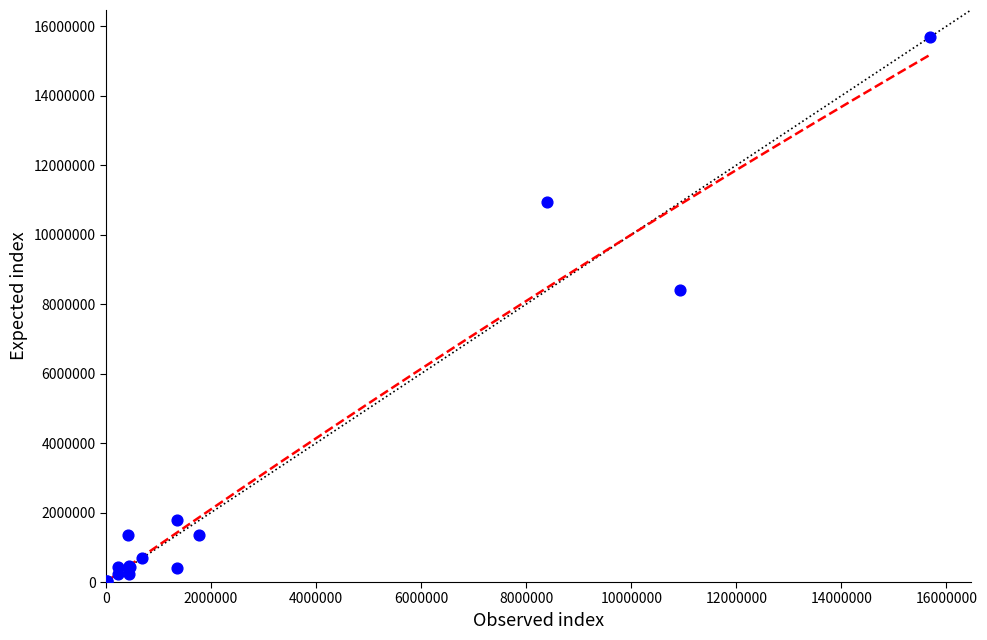

What Y value in the scatter plot is closest to 7843325?

8396971